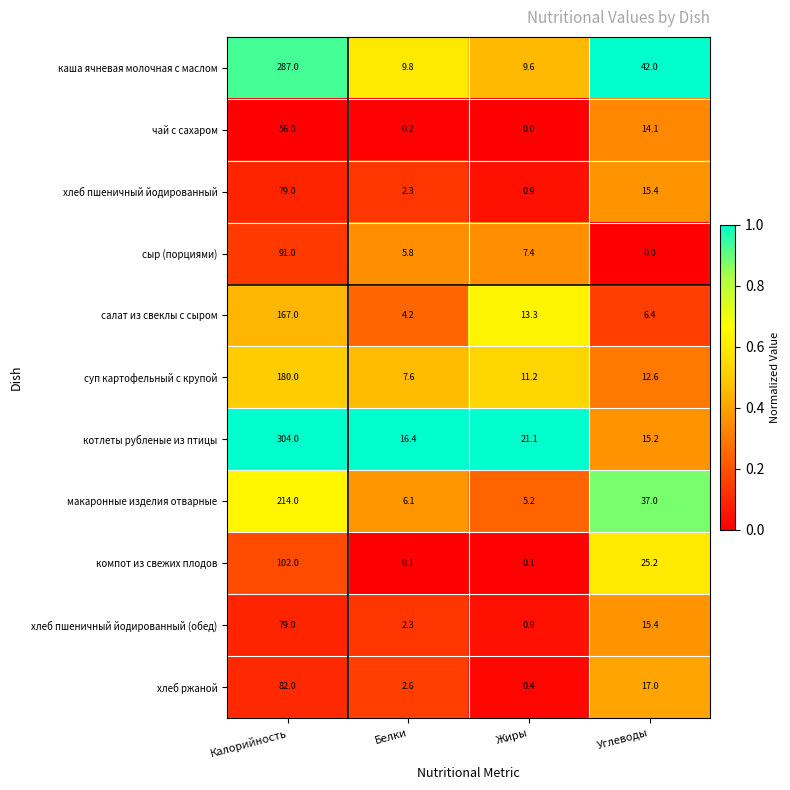

At which category is the sum across all series the highest?

Калорийность